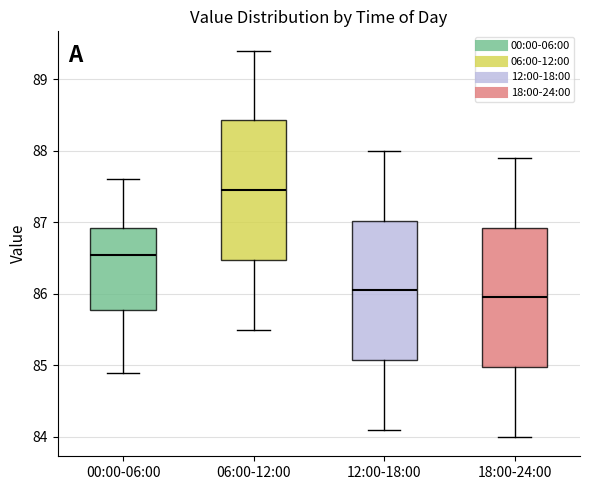

Where is the upper edge of the box for 18:00-24:00 on the y-axis? The values are not printed on the chart, so give them approximately, as read against the axis.

86.9